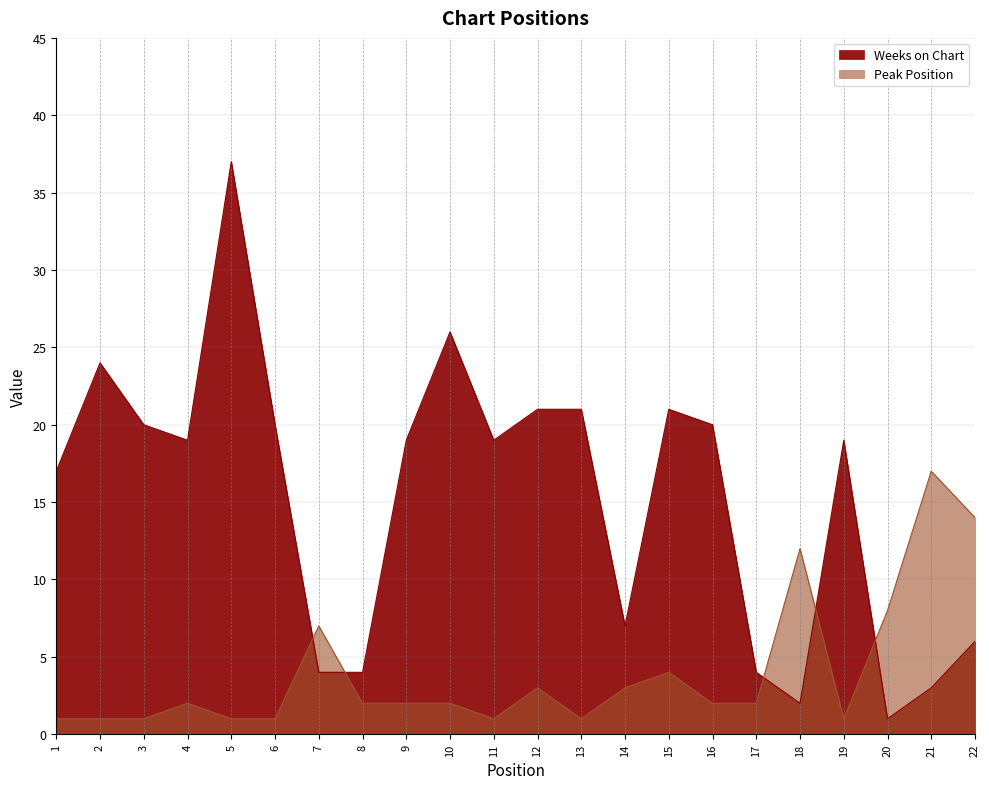

Is it true that Weeks on Chart equals 1 at 20?

True